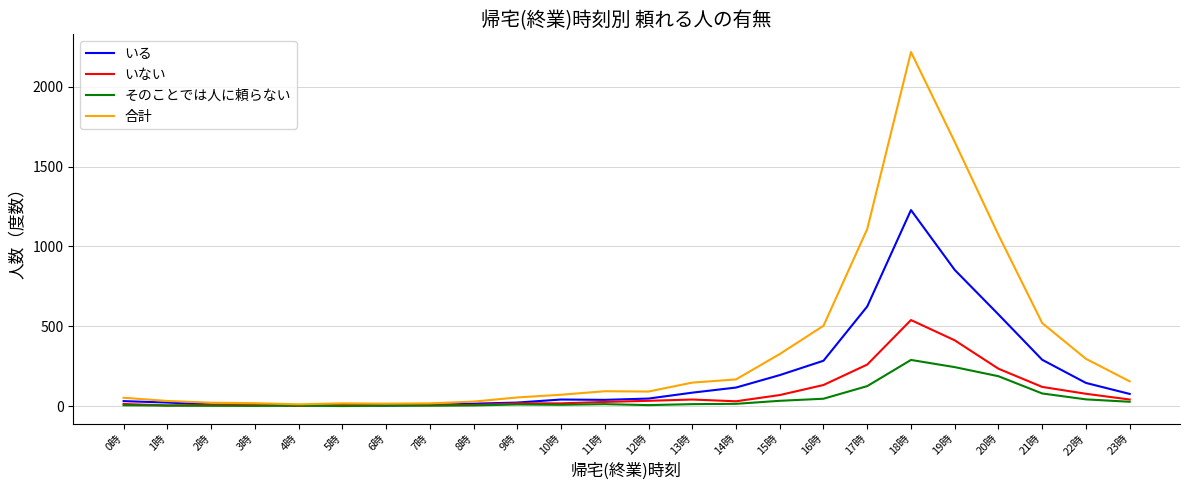

Read the いない value at 14時.

30